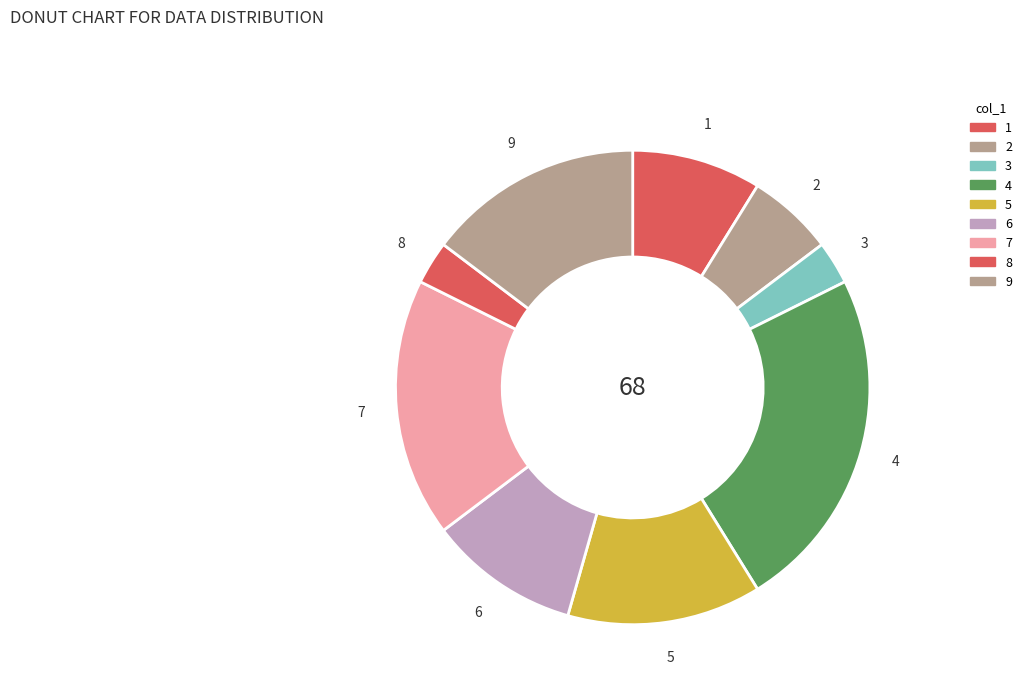

The 6 slice represents 10% of the pie. True or false?

True